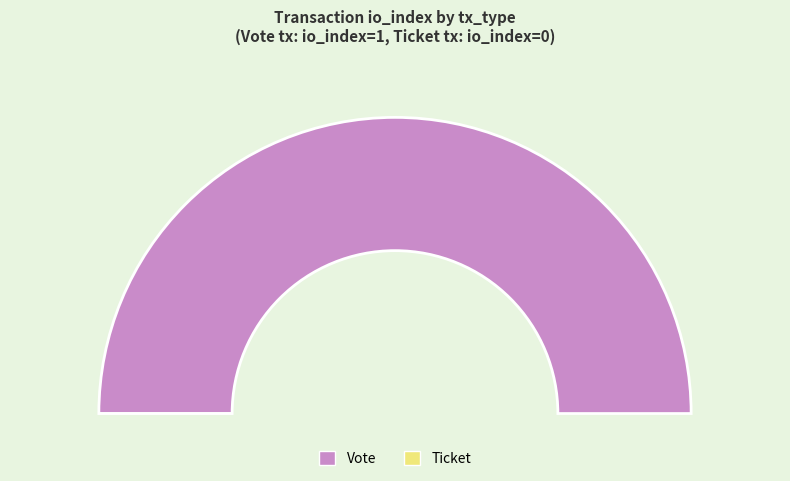

Is there a majority slice in this chart?

Yes